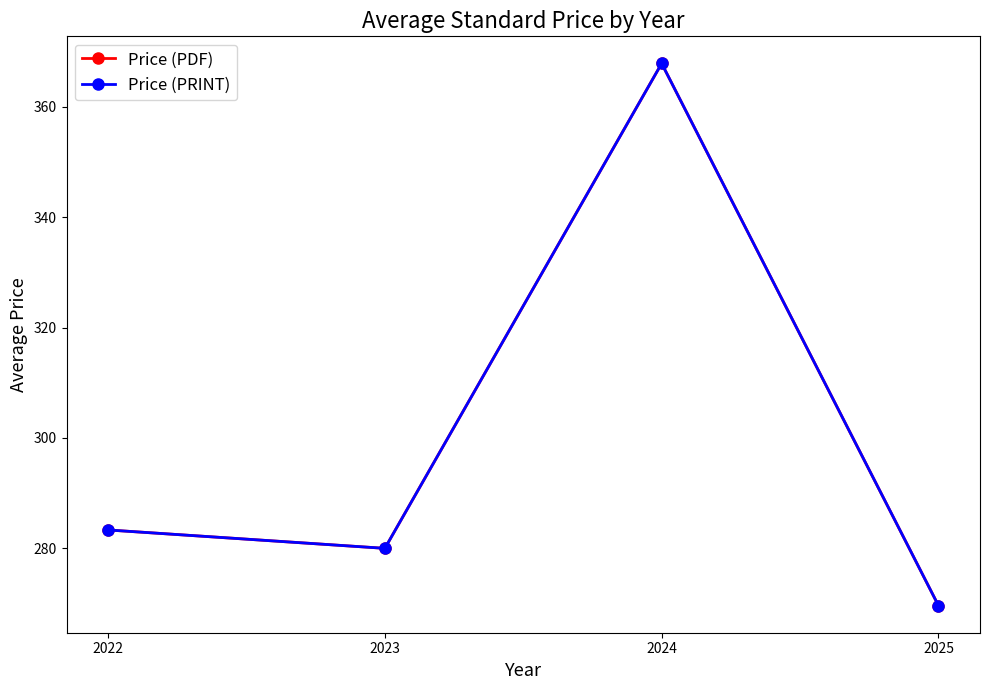

Where is the first local maximum for Price (PRINT)?

2024